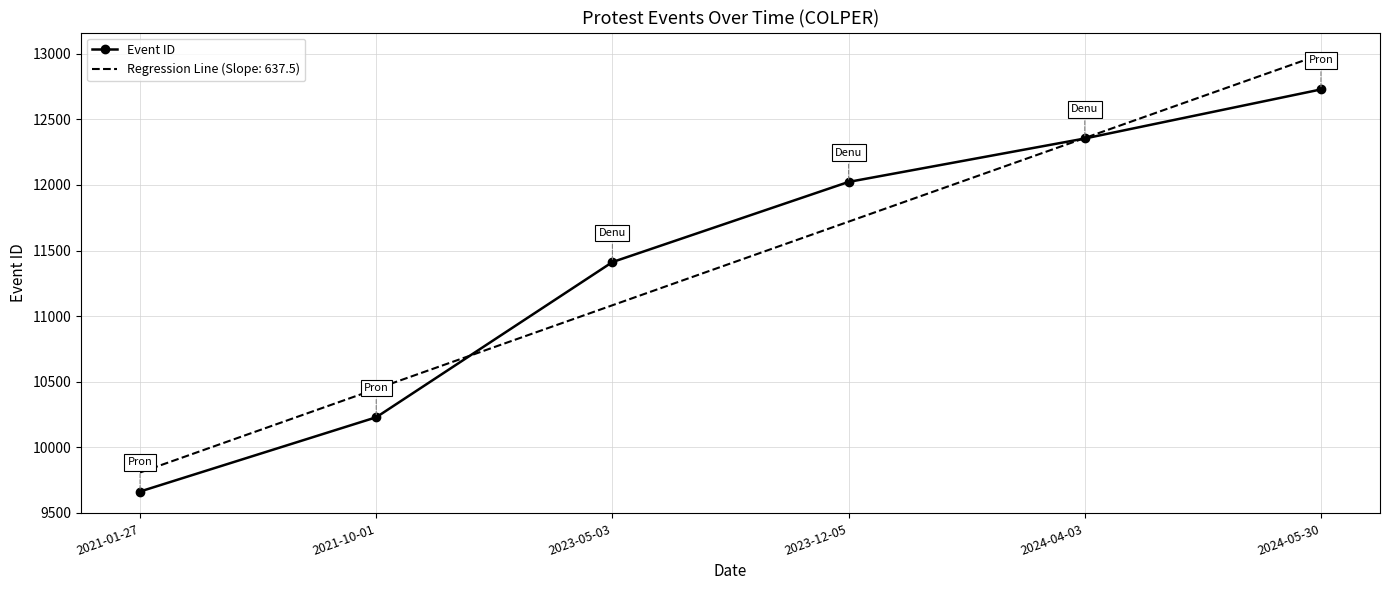

Rank the categories by Event ID value from highest to lowest.

2024-05-30, 2024-04-03, 2023-12-05, 2023-05-03, 2021-10-01, 2021-01-27